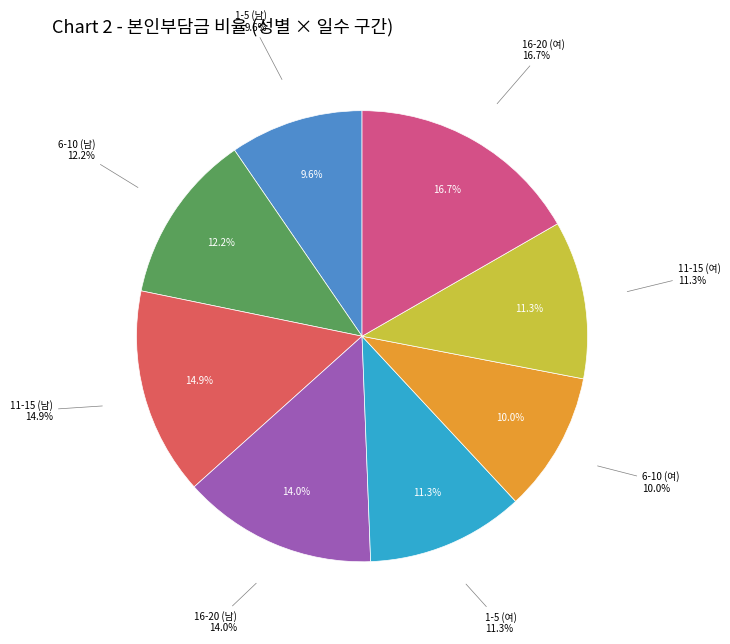

Count the number of slices in the pie.

8